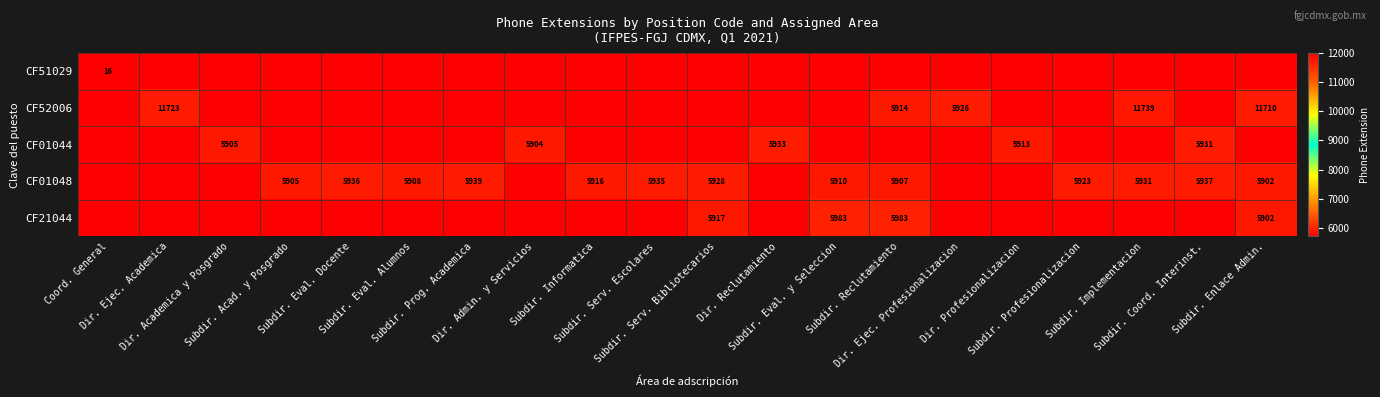

Which series has the largest total across all categories?

CF52006